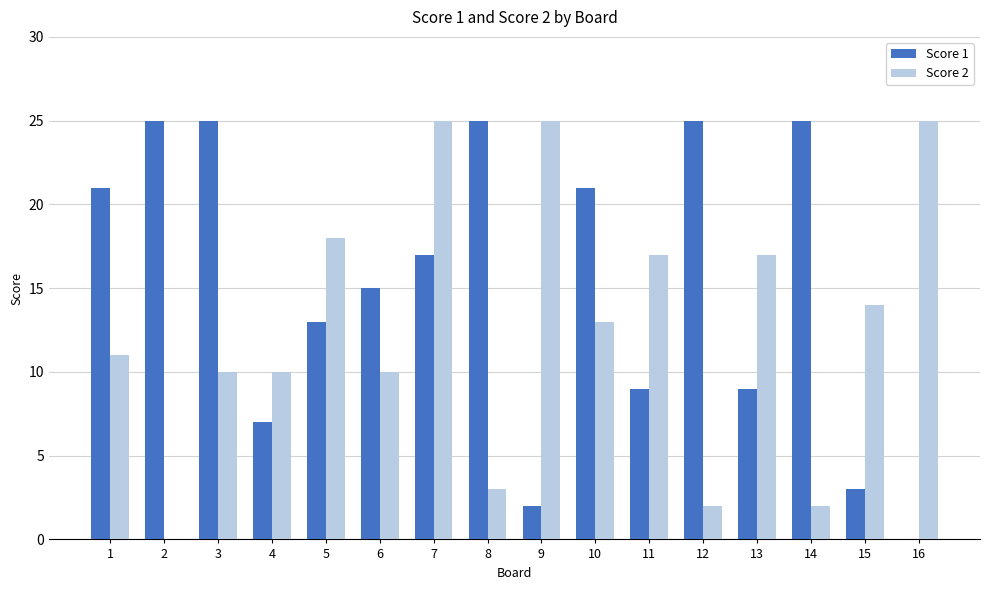

True or false: Score 1 has a value of 13 at 5.

True